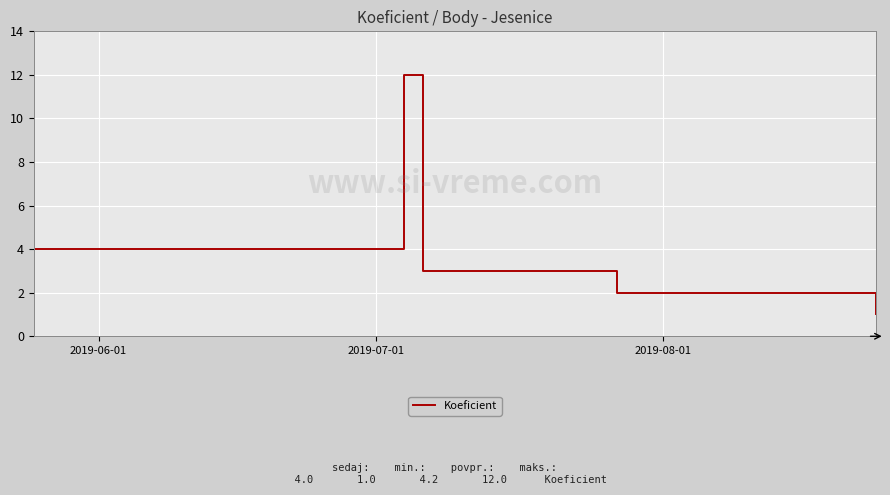

True or false: the data has more than 2 interior local peaks.

False